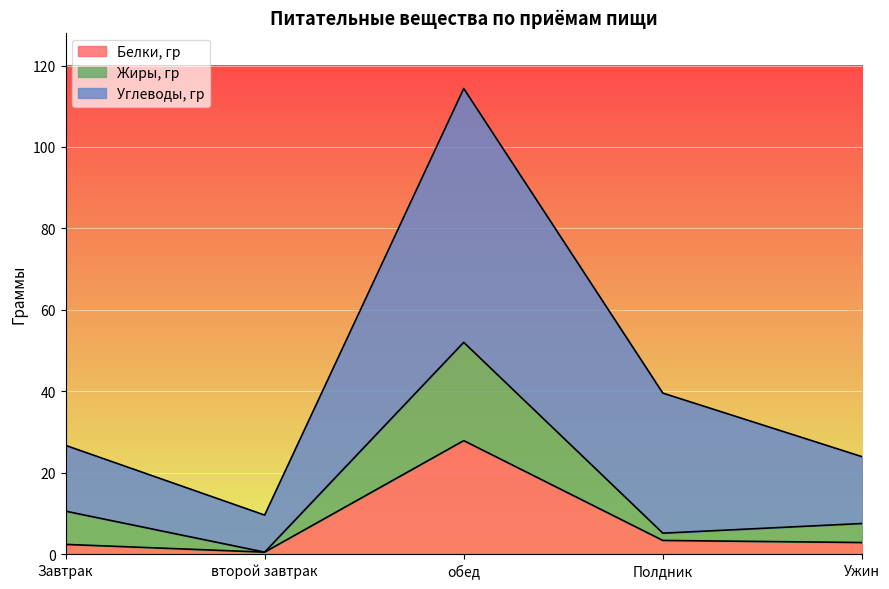

Which category has the highest value in the Белки, гр series?

обед